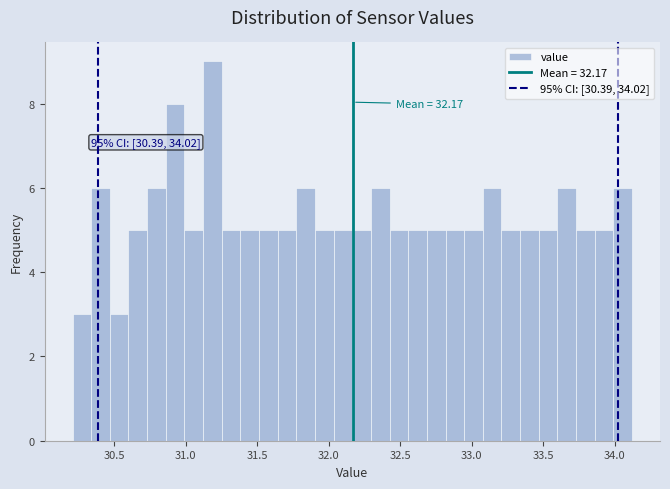

Around what value on the x-axis is the tallest bar? Give the approximate position of its centre, as read against the axis.

31.20